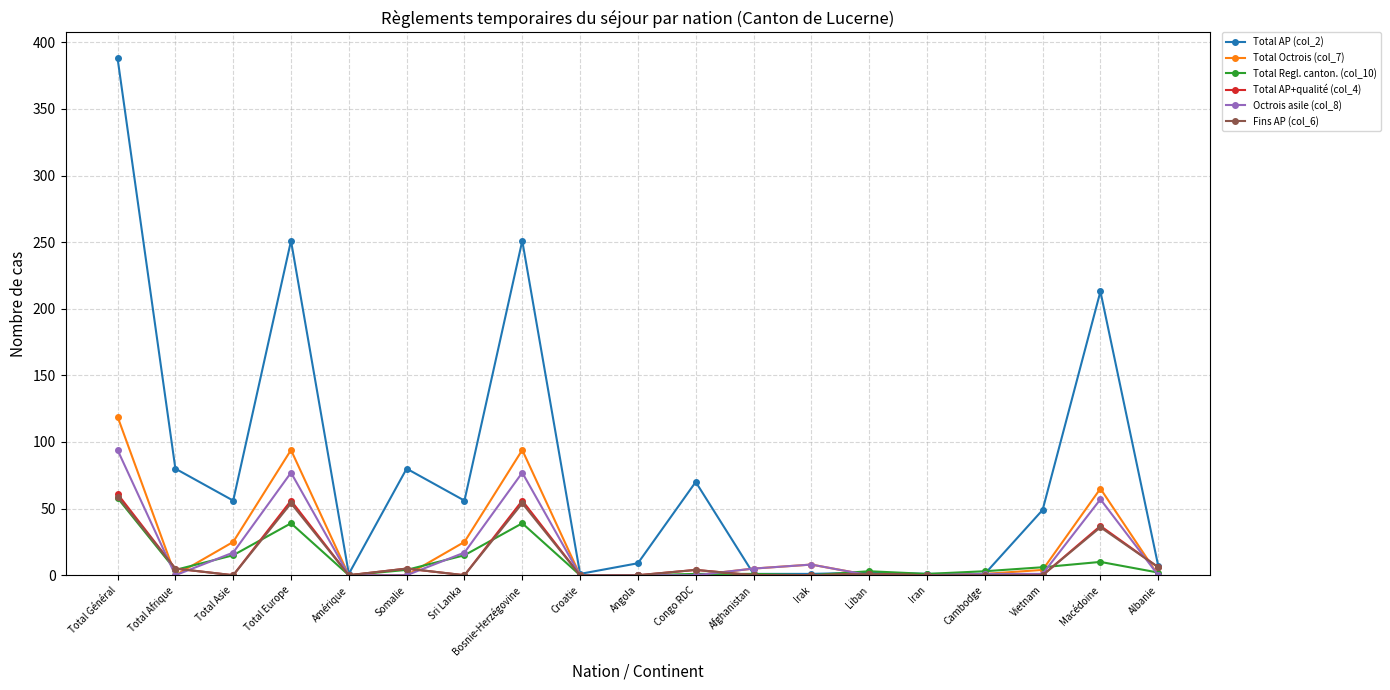

What is the approximate value of Fins AP (col_6) at Somalie, to the nearest 5?

5